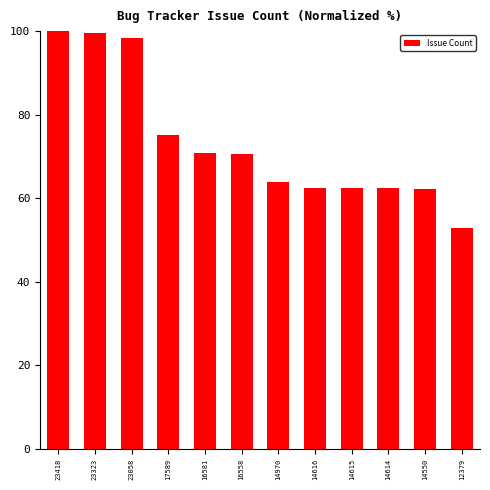

What is the difference between the second highest and minimum values?

46.7